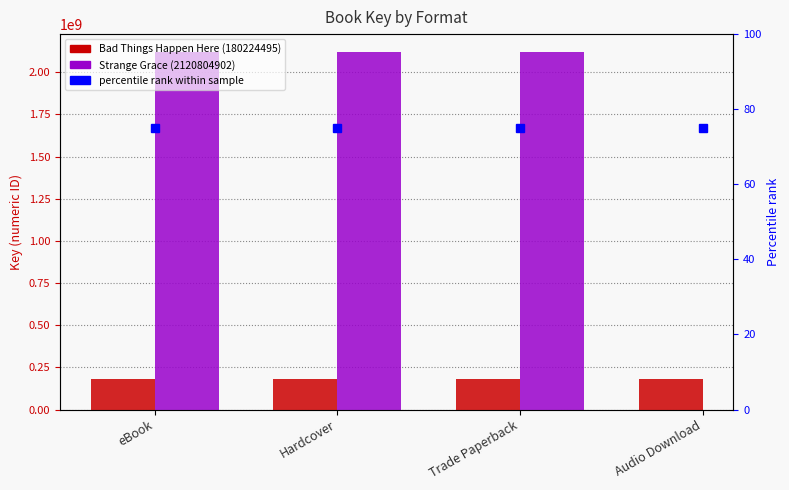

What is the total value across all series at Hardcover?

2301029397.0